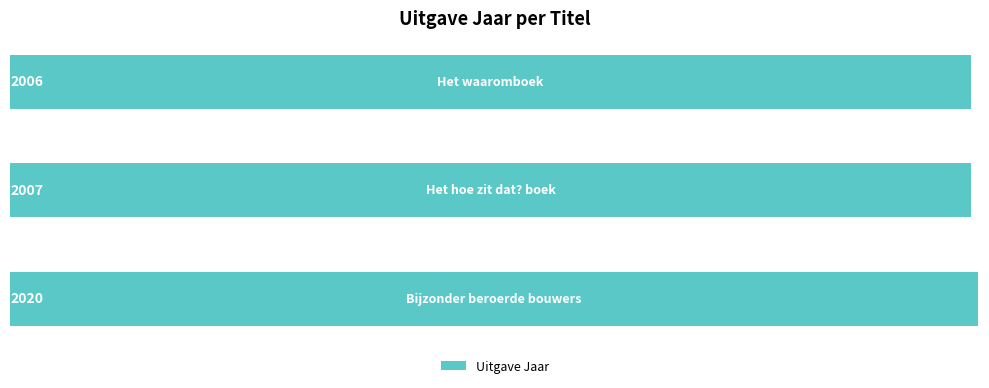

What is the smallest value displayed?

2006